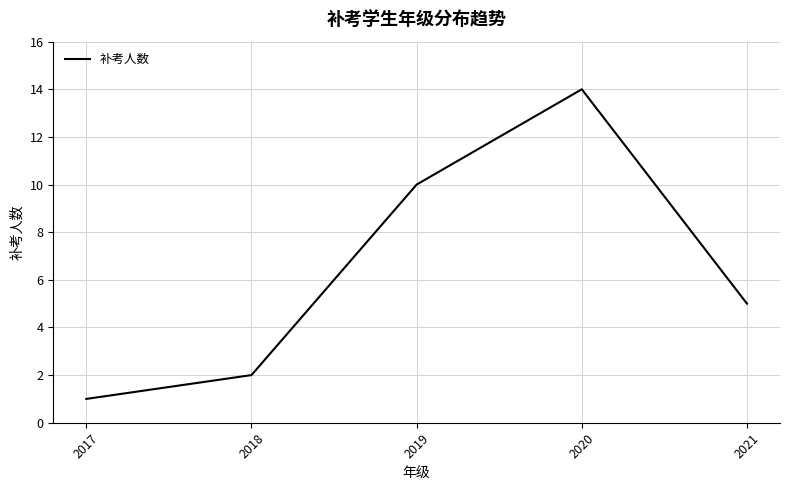

Does the chart have visible grid lines?

Yes